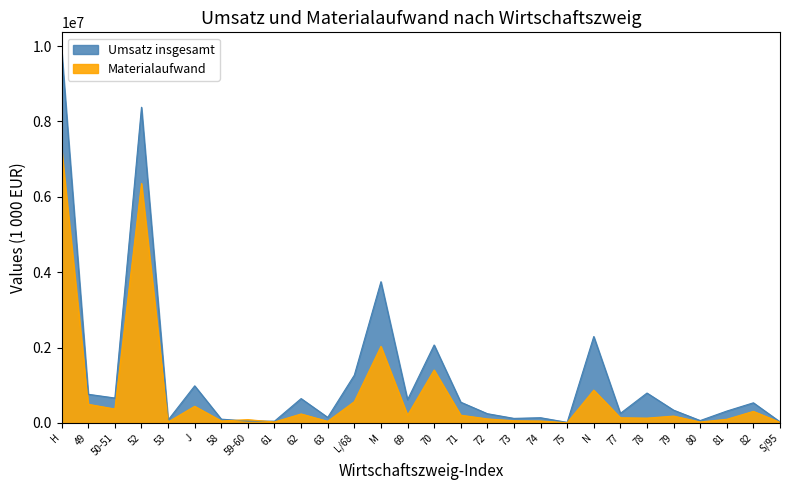

Which category has the lowest value in the Materialaufwand series?

75